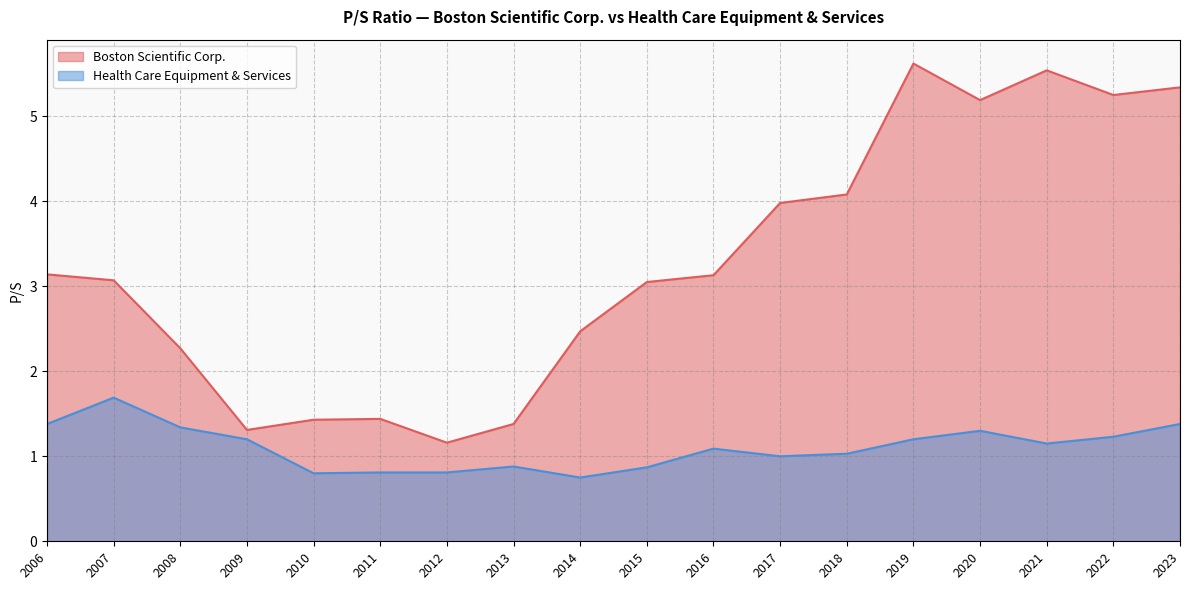

How many data points in Boston Scientific Corp. are above 3?

11